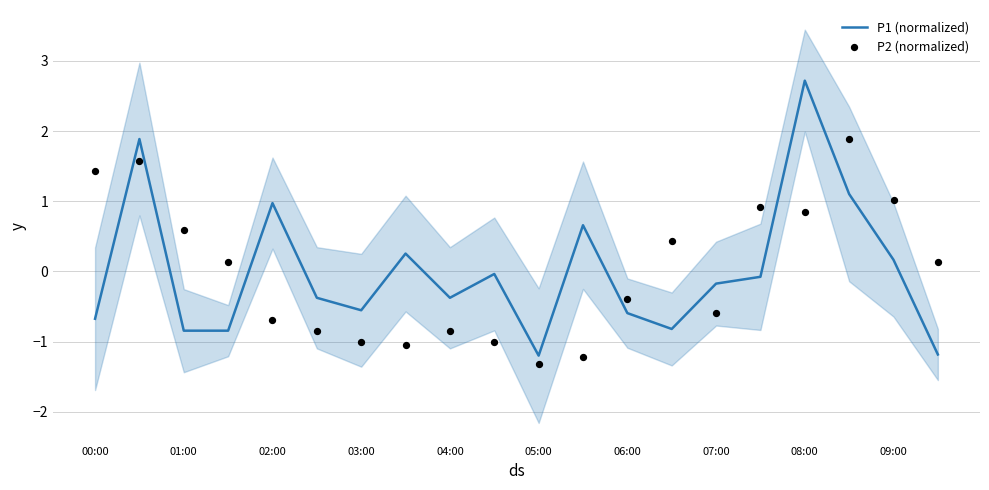

Which series has the largest total across all categories?

P2 (normalized)